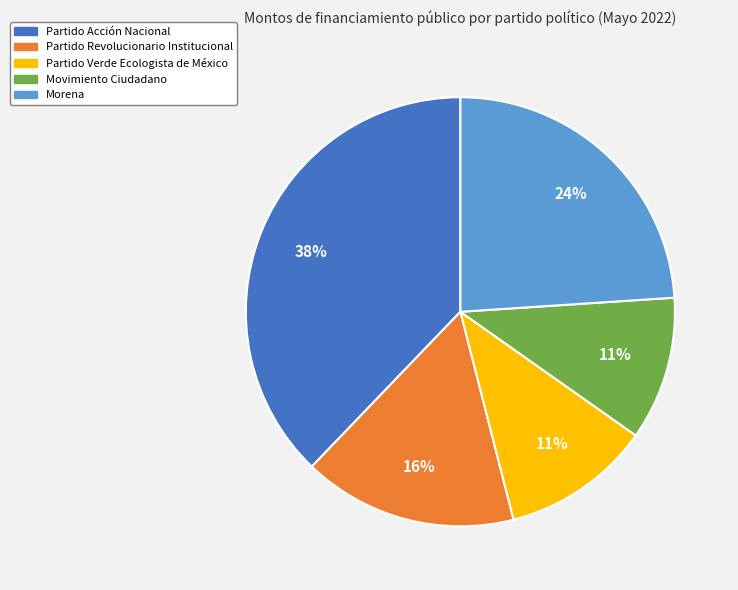

Between Partido Verde Ecologista de México and Morena, which is larger?

Morena